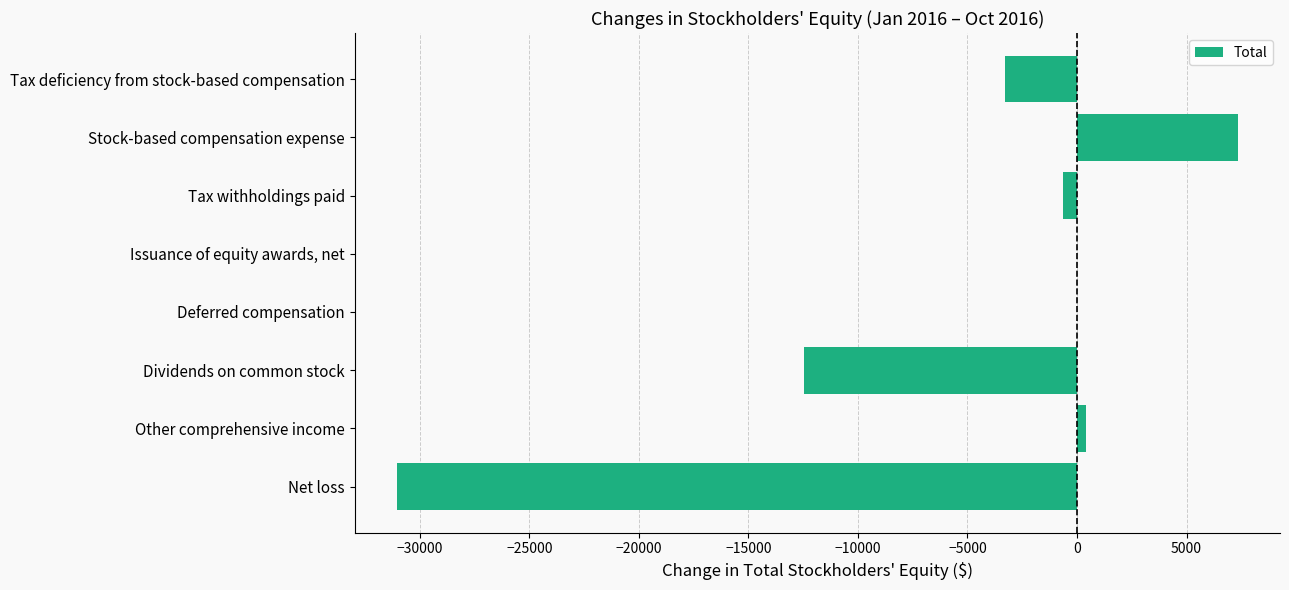

At which category does the chart reach its peak across all series?

Stock-based compensation expense